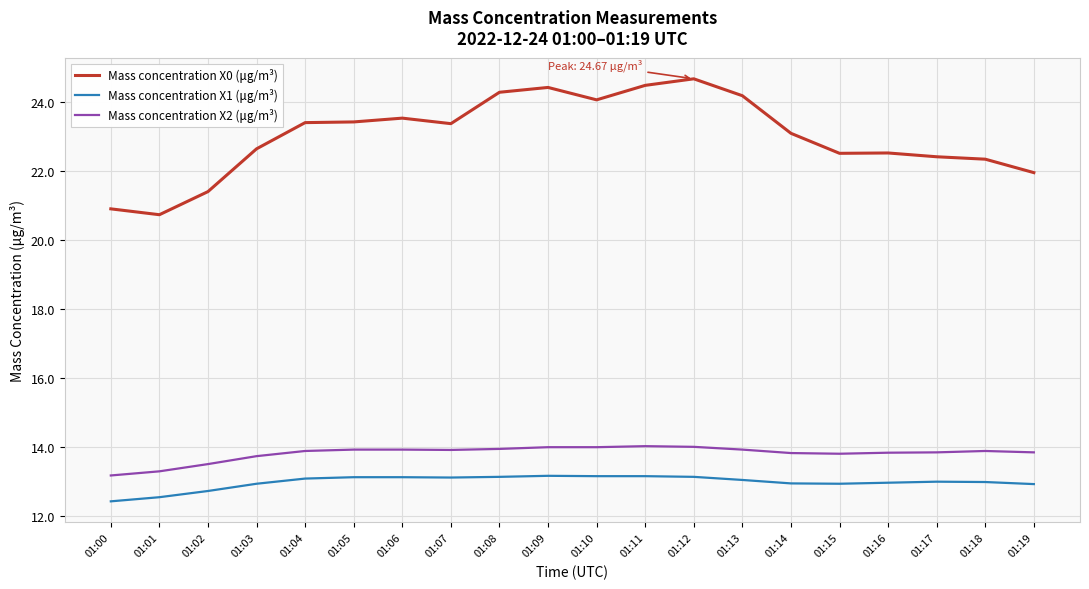

What is the total value across all series at 01:19?

48.7